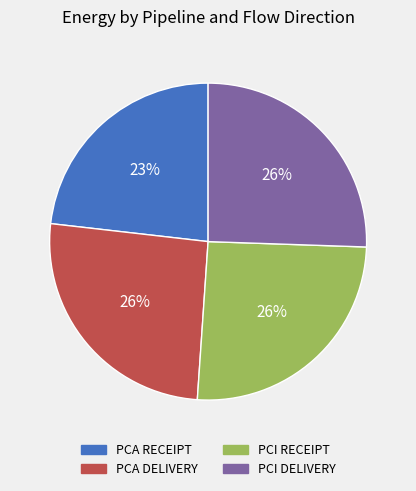

Is the sum of PCI RECEIPT and PCA RECEIPT greater than half?

No